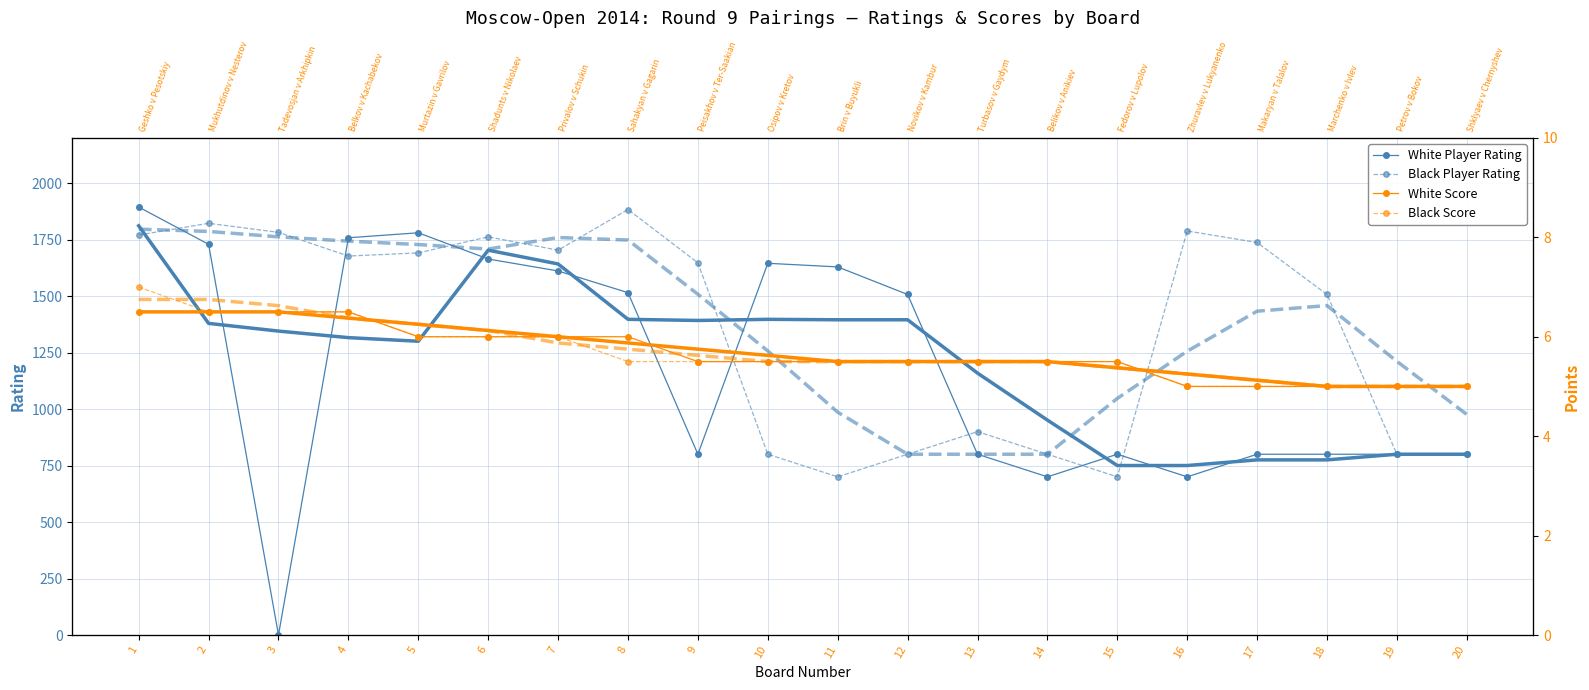

At which label is Black Rating closest to 1291?

18